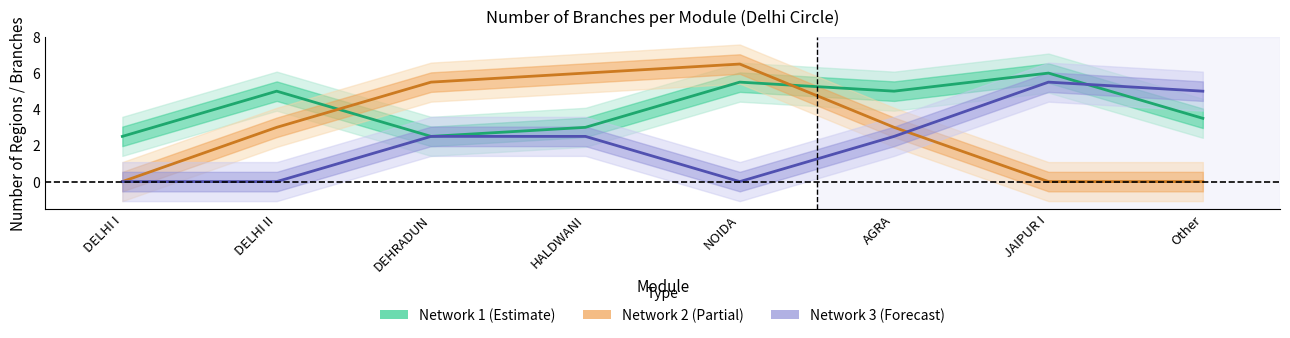

Where does the Network 1 (Estimate) series first go above 5?

NOIDA